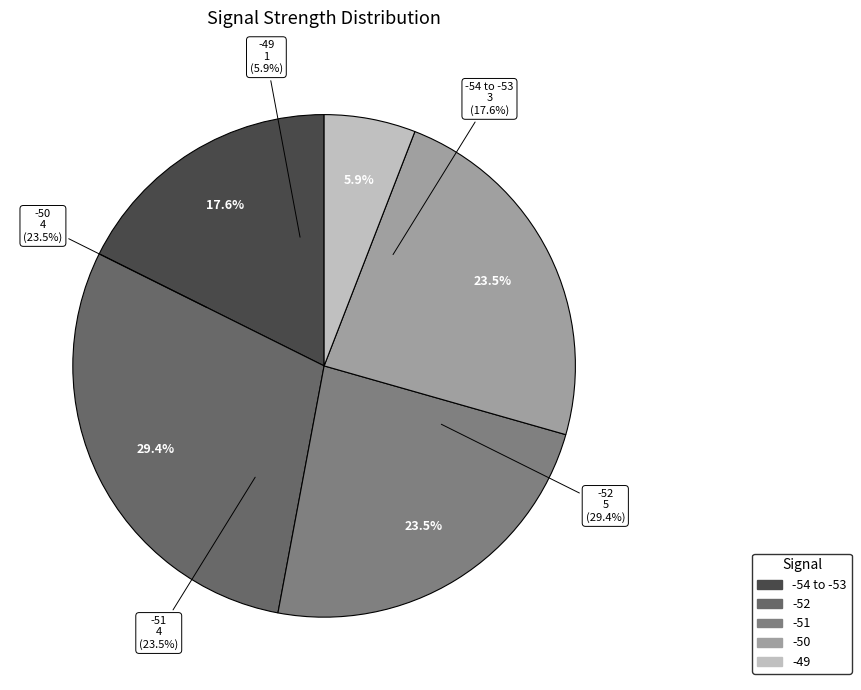

Is it true that -51 is 2% of the pie?

False